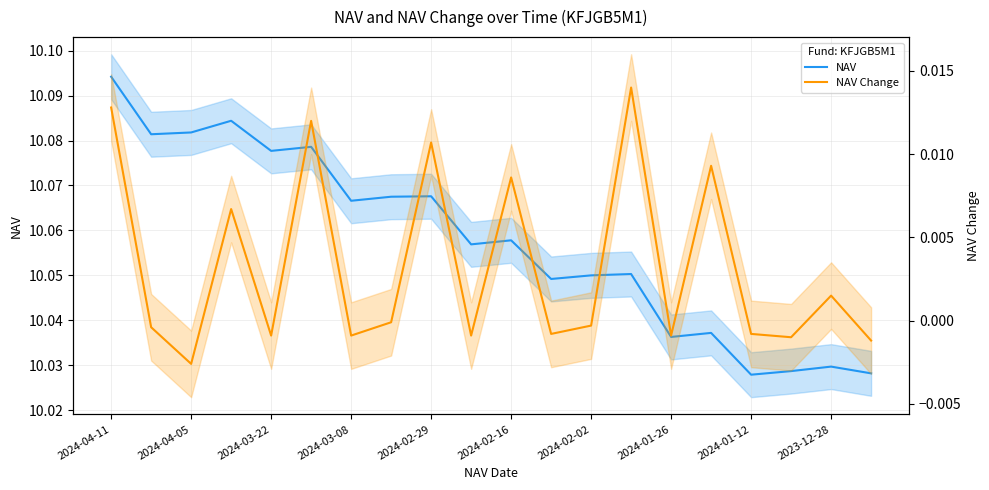

Is this an area chart (filled region under the line)?

No